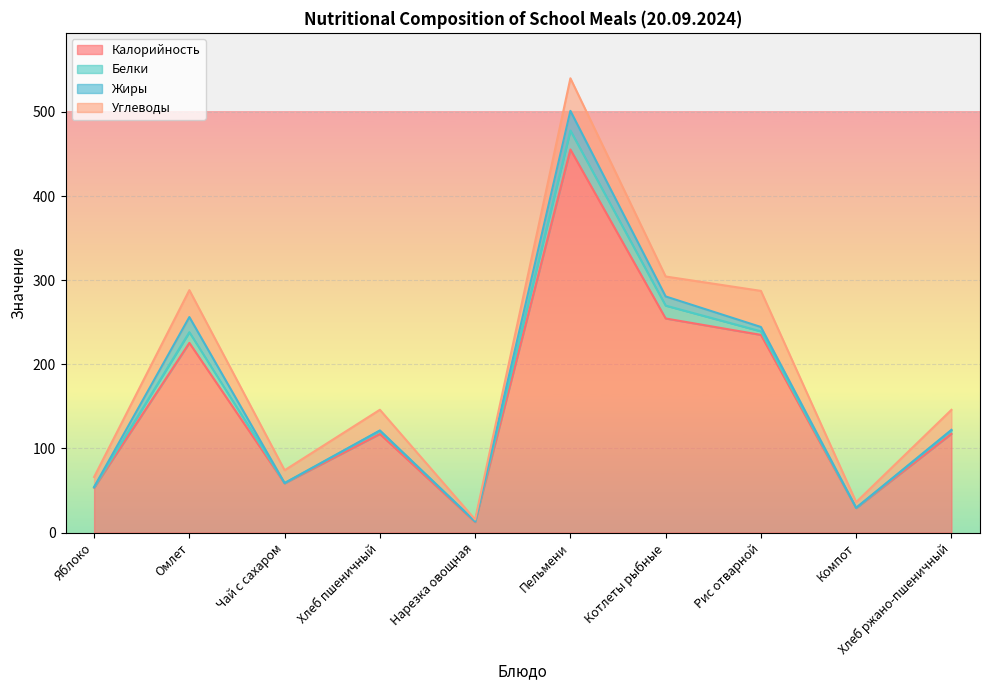

What are all the series names shown in the legend?

Калорийность, Белки, Жиры, Углеводы